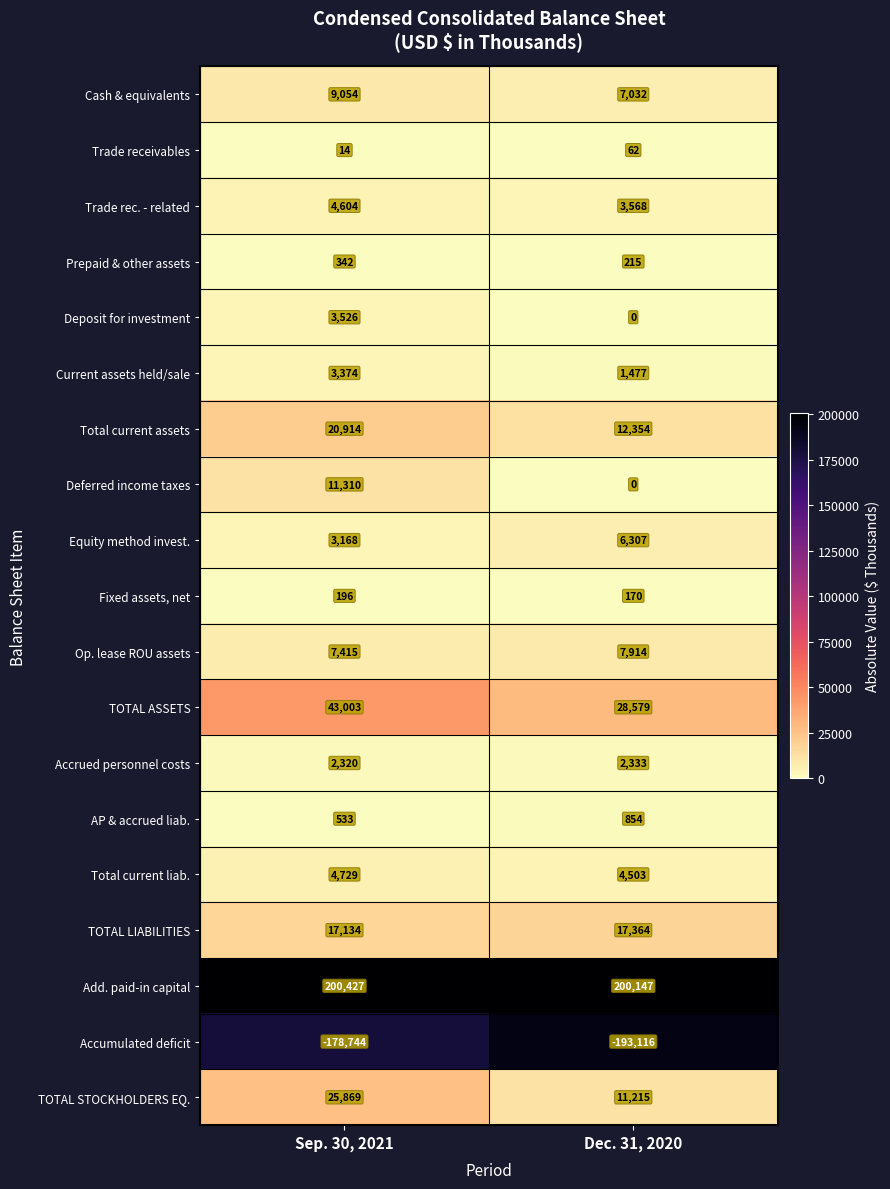

List the labels in order of Trade rec. - related value, smallest first.

Dec. 31, 2020, Sep. 30, 2021